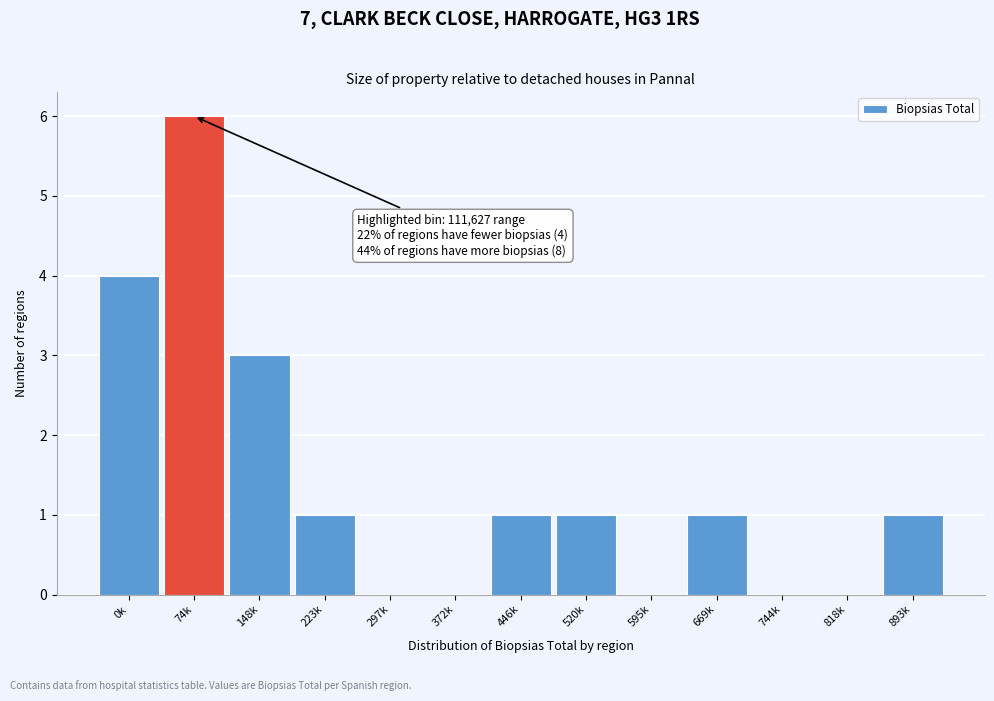

Reading left to right, what are all the values shown in this chart?

0k=4	74k=6	148k=3	223k=1	297k=0	372k=0	446k=1	520k=1	595k=0	669k=1	744k=0	818k=0	893k=1